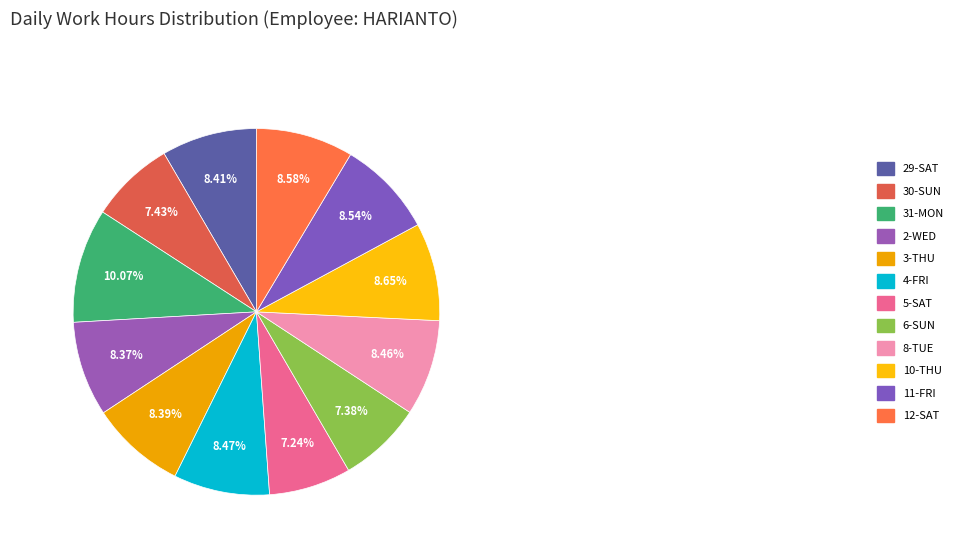

Which slice is the largest?

31-MON